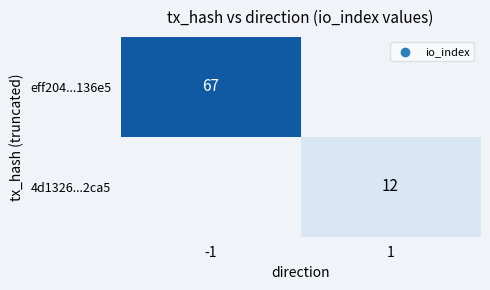

Is it true that 4d1326...2ca5 equals 8 at 1?

False